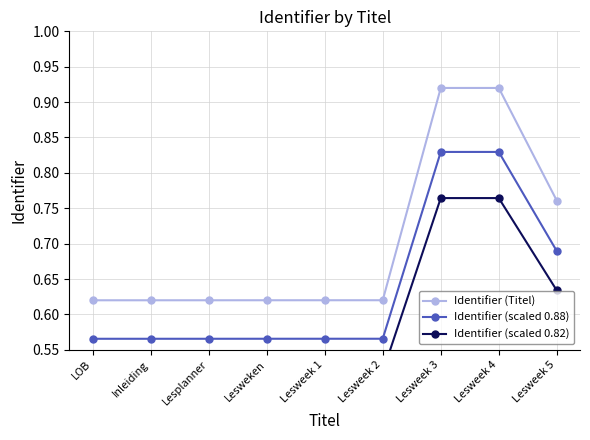

Reading left to right, what are all the values shown in this chart?

Identifier (Titel): 0.6	0.6	0.6	0.6	0.6	0.6	0.9	0.9	0.8
Identifier (scaled 0.88): 0.6	0.6	0.6	0.6	0.6	0.6	0.8	0.8	0.7
Identifier (scaled 0.82): 0.5	0.5	0.5	0.5	0.5	0.5	0.8	0.8	0.6